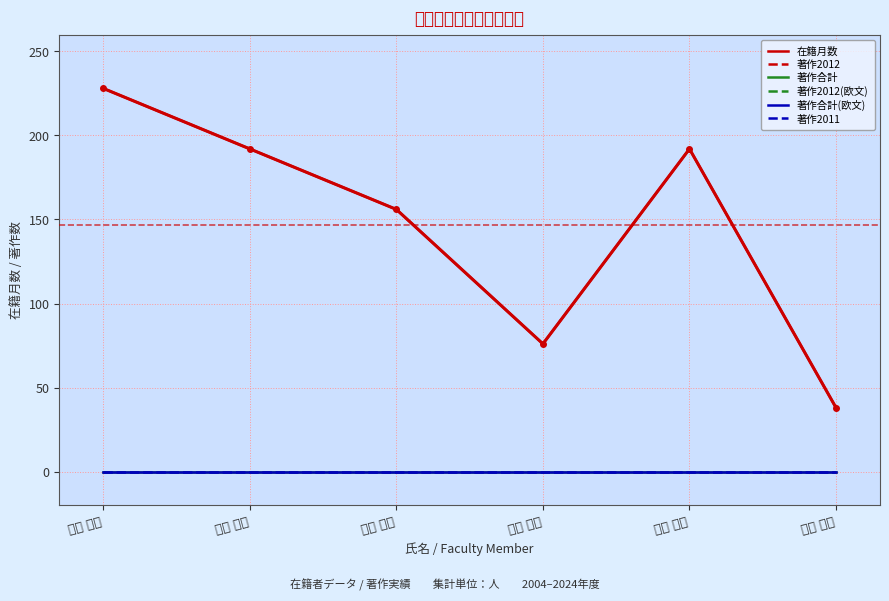

Which series has the largest total across all categories?

在籍月数